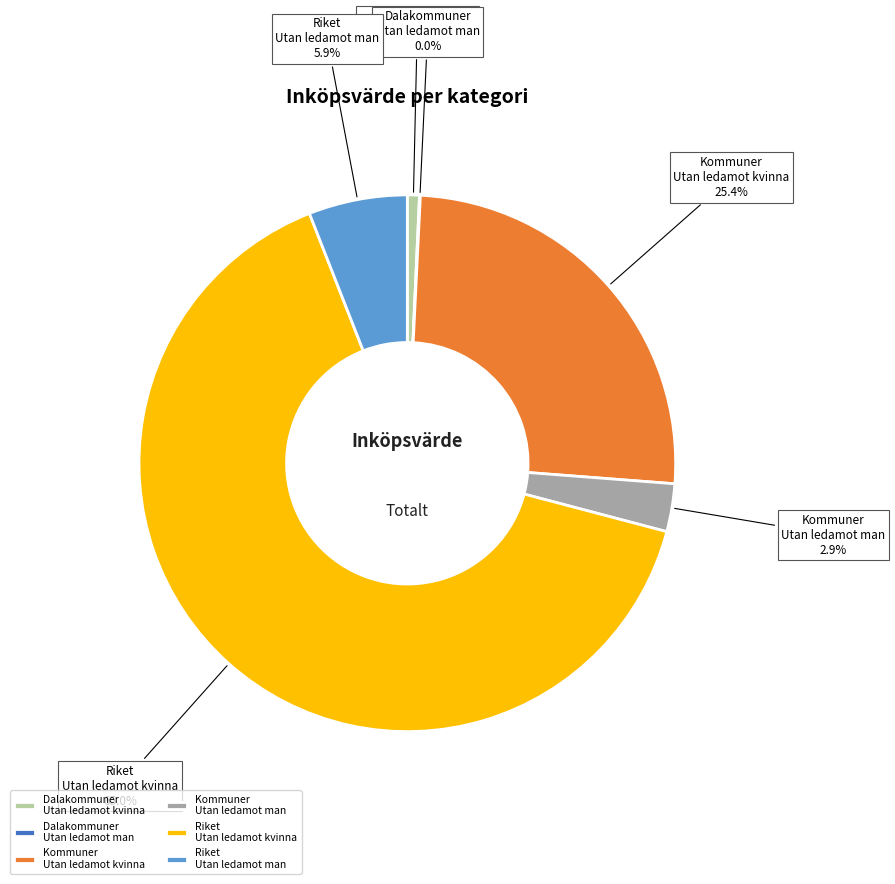

What is the majority slice?

Riket Utan ledamot kvinna